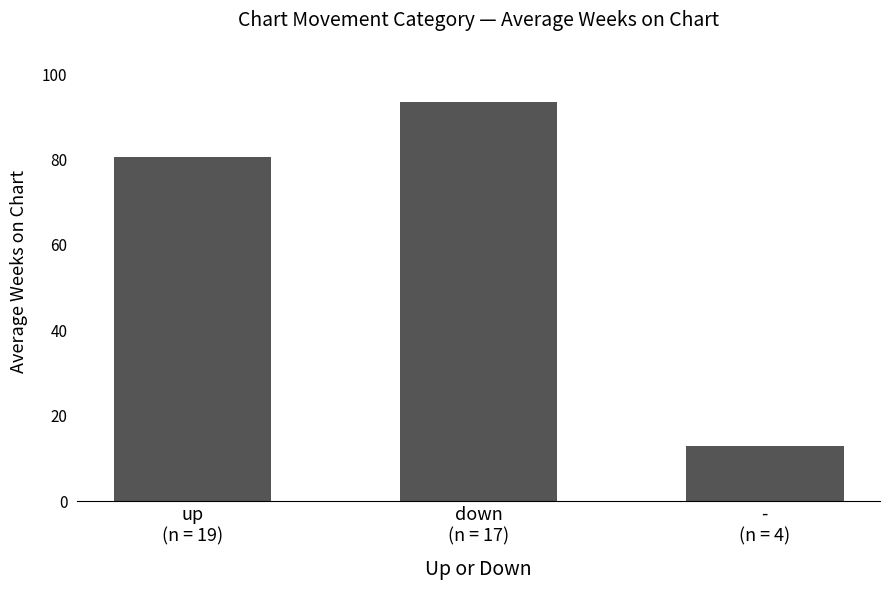

Reading left to right, transcribe all the data shown in this chart.

up
(n = 19)=80.6	down
(n = 17)=93.4	-
(n = 4)=13.0